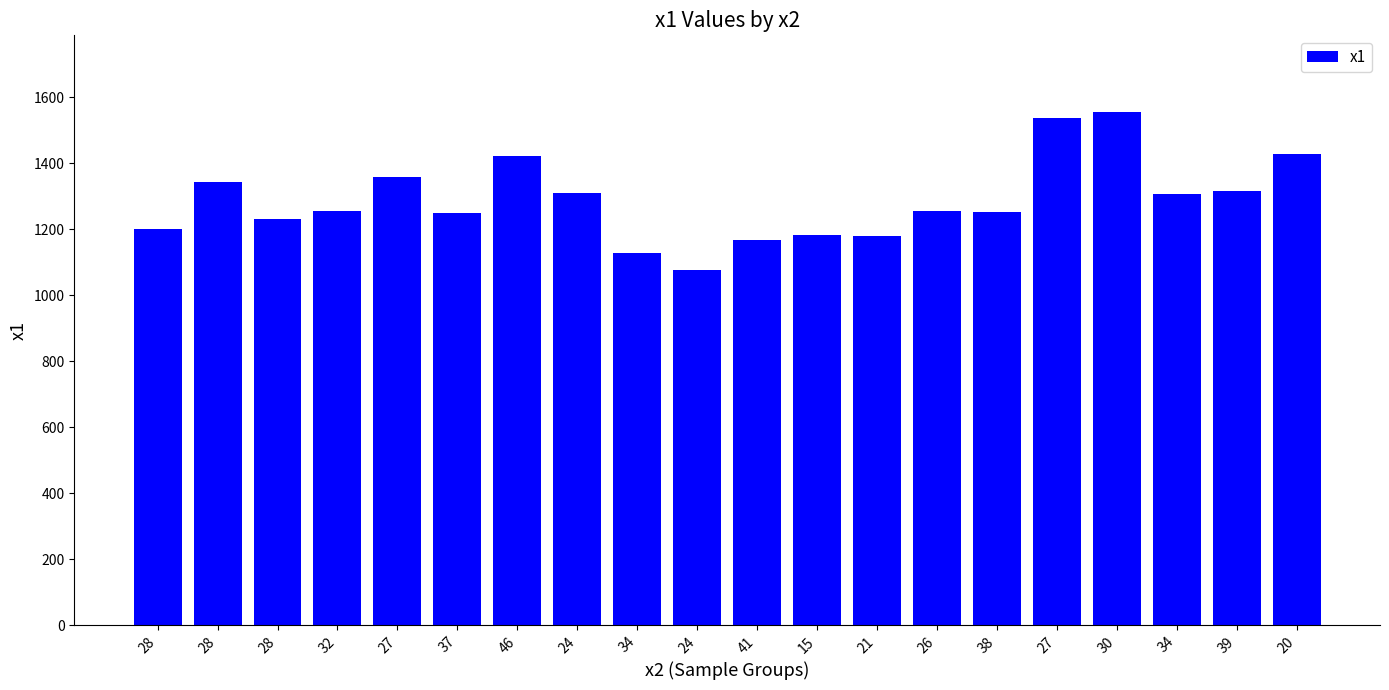

What is the difference between the second highest and minimum values?

461